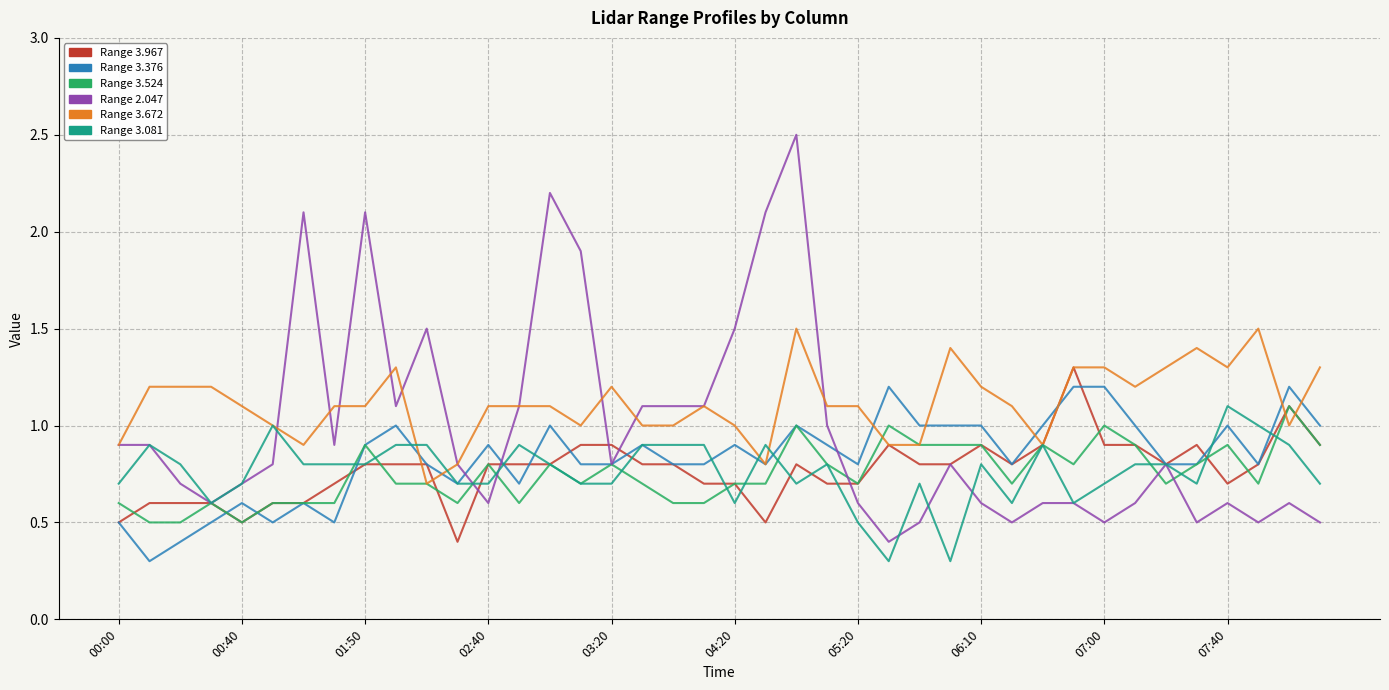

What is the minimum value shown in the chart?

0.3